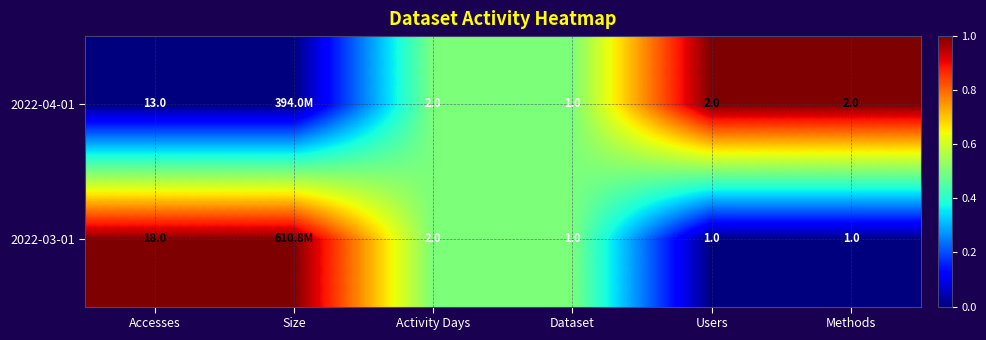

What is the total value across all series at Methods?

3